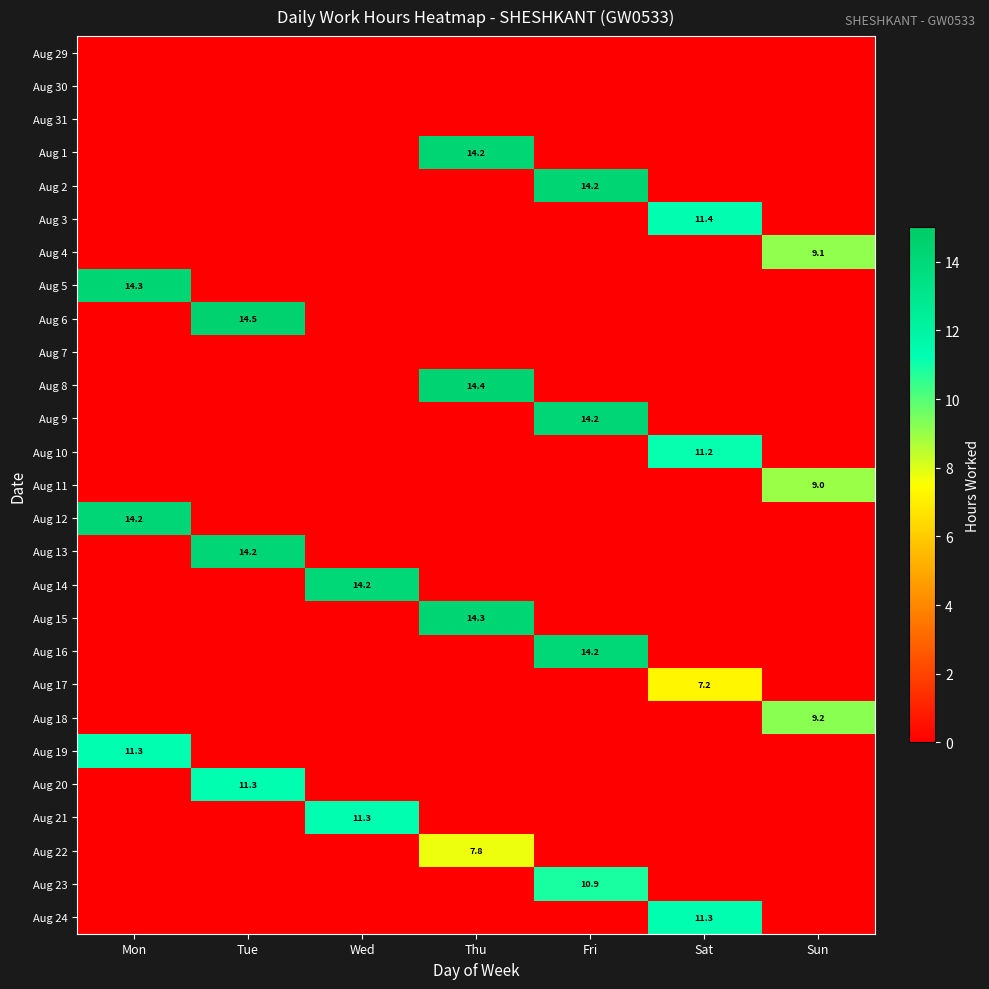

Where is Aug 8 nearest to the value 7?

Mon